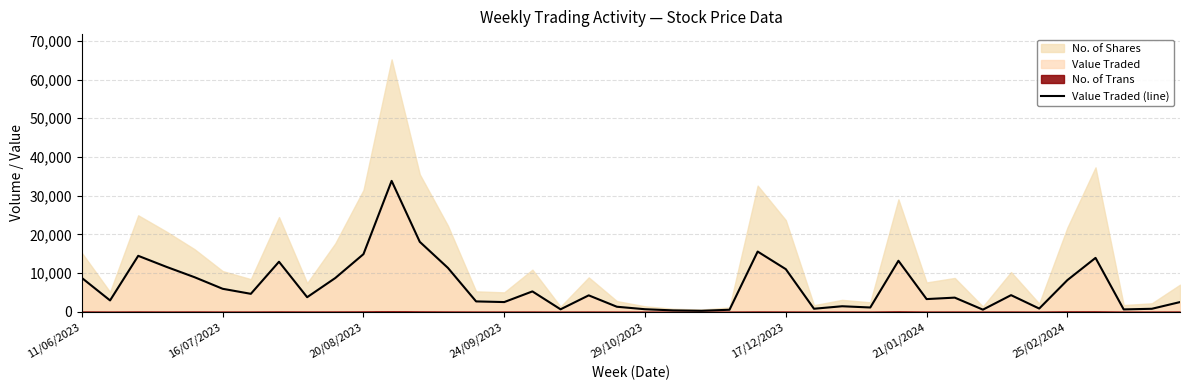

What is the maximum value for Value Traded (line)?

33829